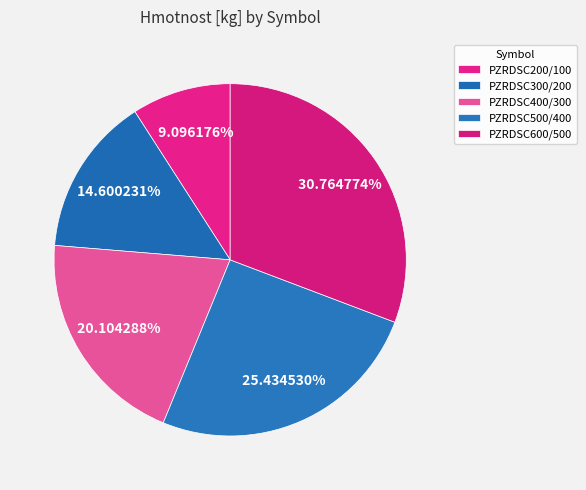

Between PZRDSC400/300 and PZRDSC200/100, which is larger?

PZRDSC400/300